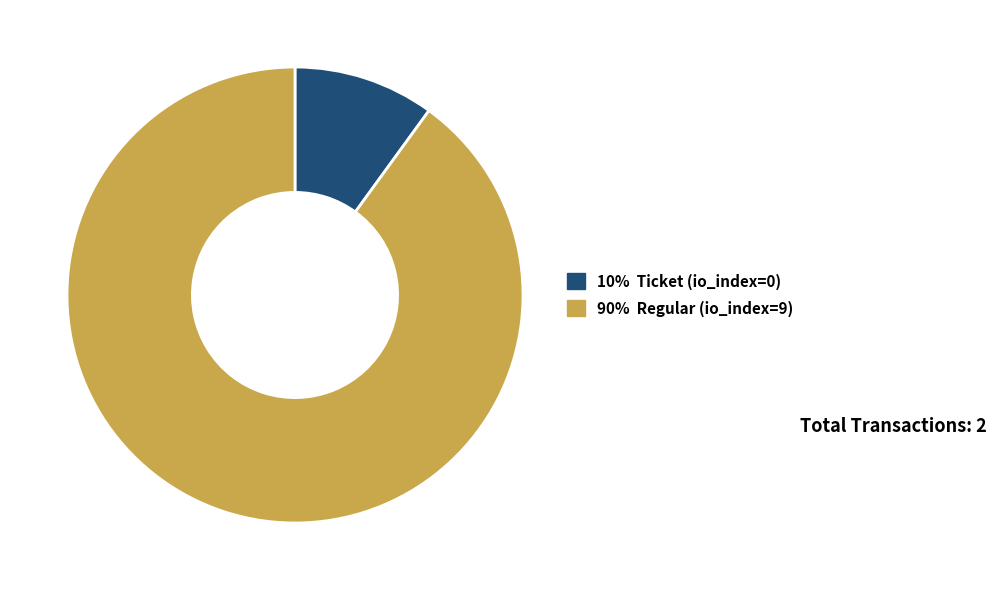

Is there any slice that represents more than half of the pie?

Yes